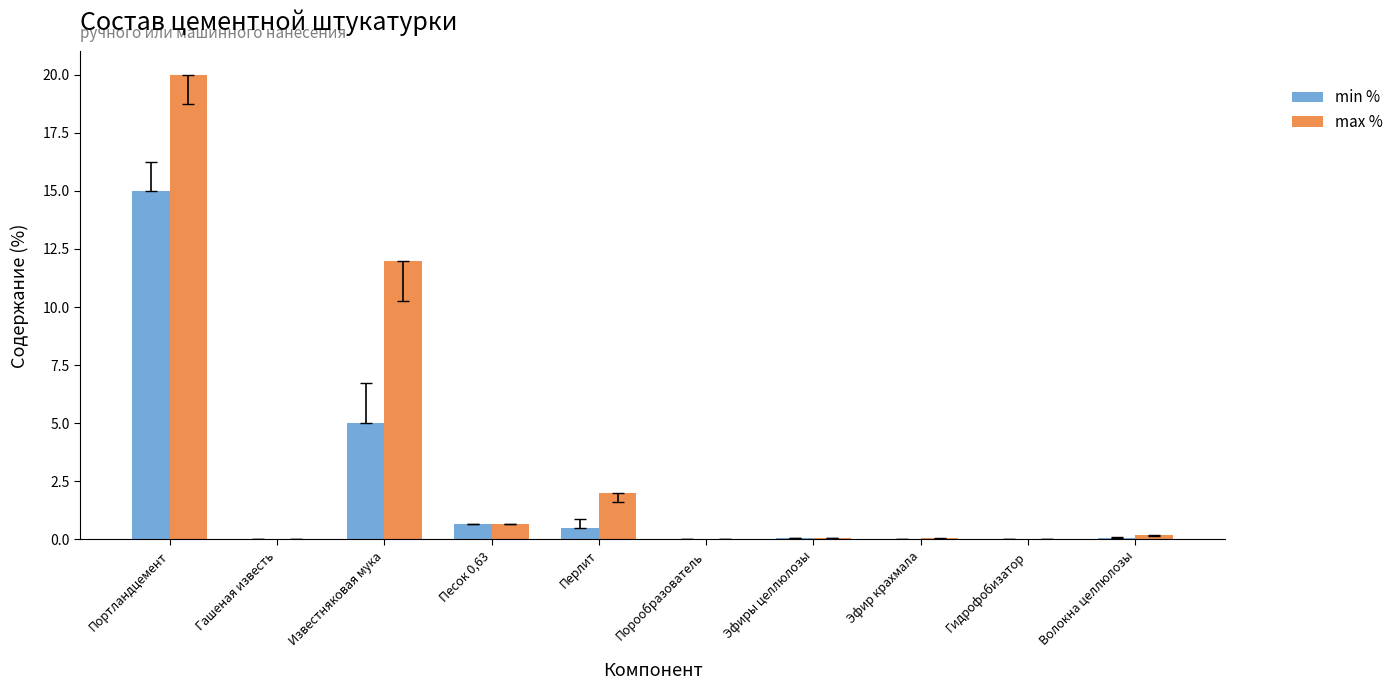

At which category is the sum across all series the highest?

Портландцемент